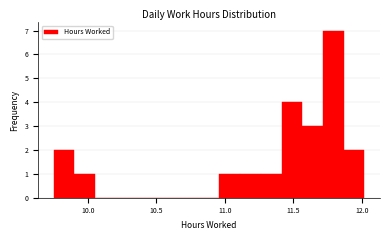

Read against the x-axis, roughly where is the centre of the tallest bar?

11.80